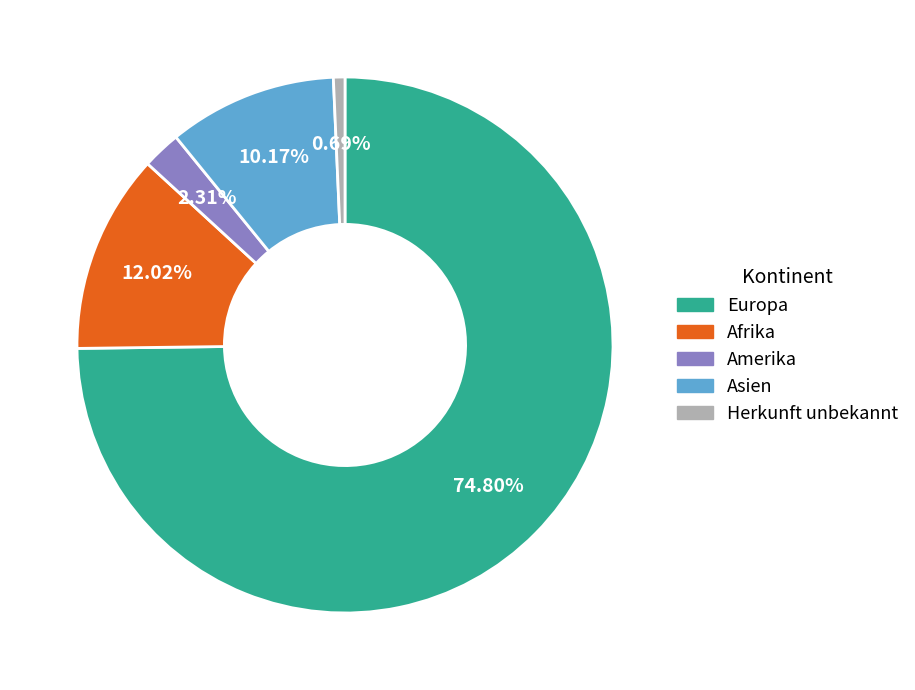

Is there any slice that represents more than half of the pie?

Yes